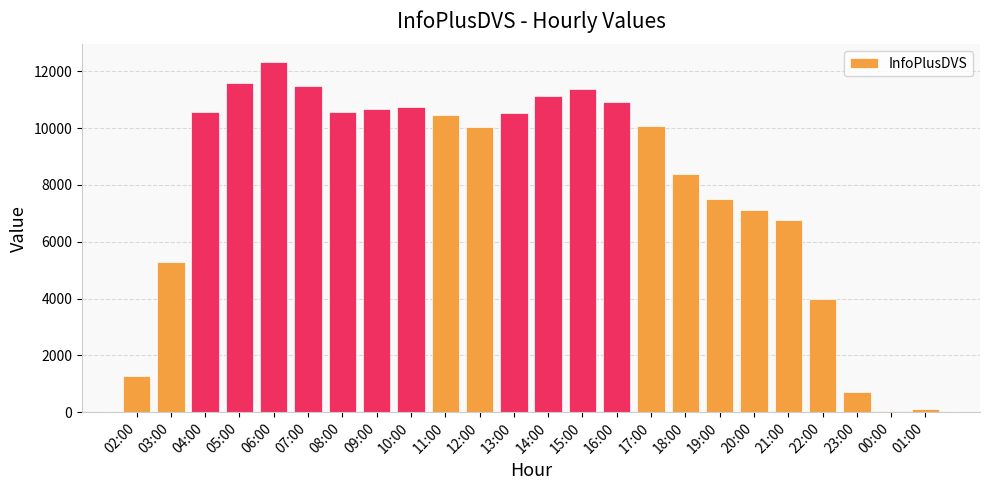

How many values are below 10470?

12